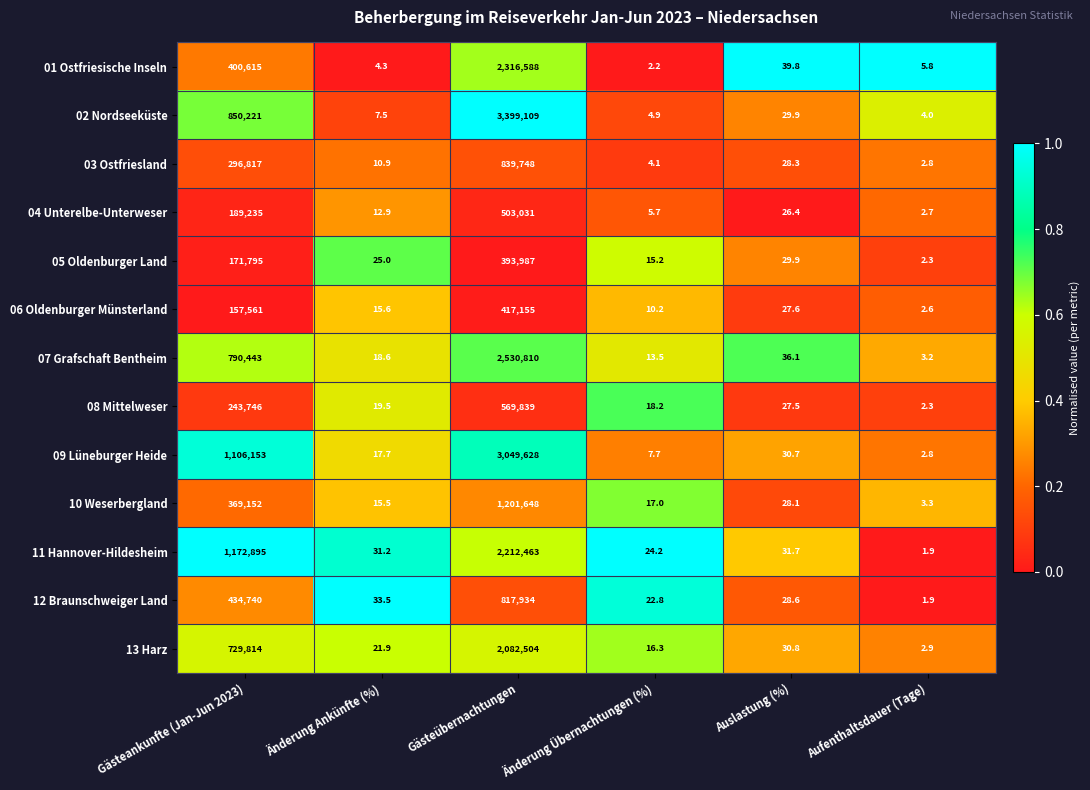

Which series changed the most between Änderung Ankünfte (%) and Aufenthaltsdauer (Tage)?

12 Braunschweiger Land